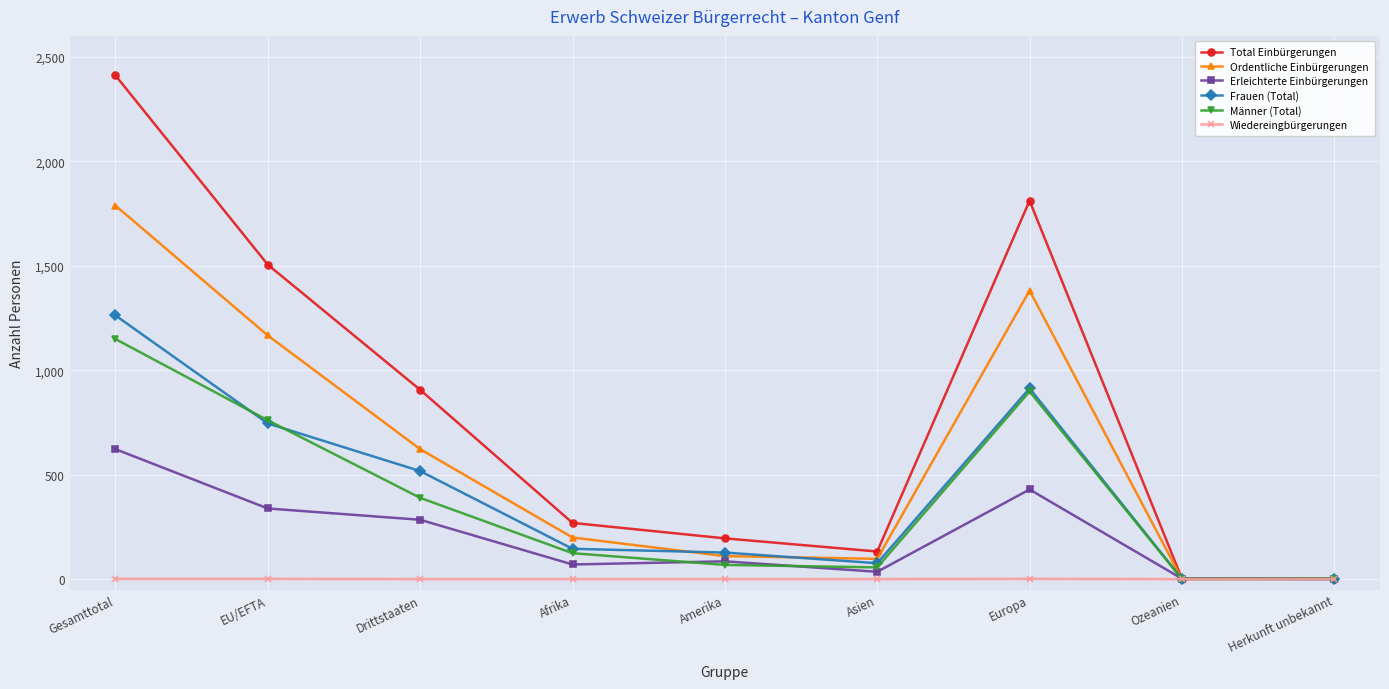

How many data points in Frauen (Total) are less than 145?

4